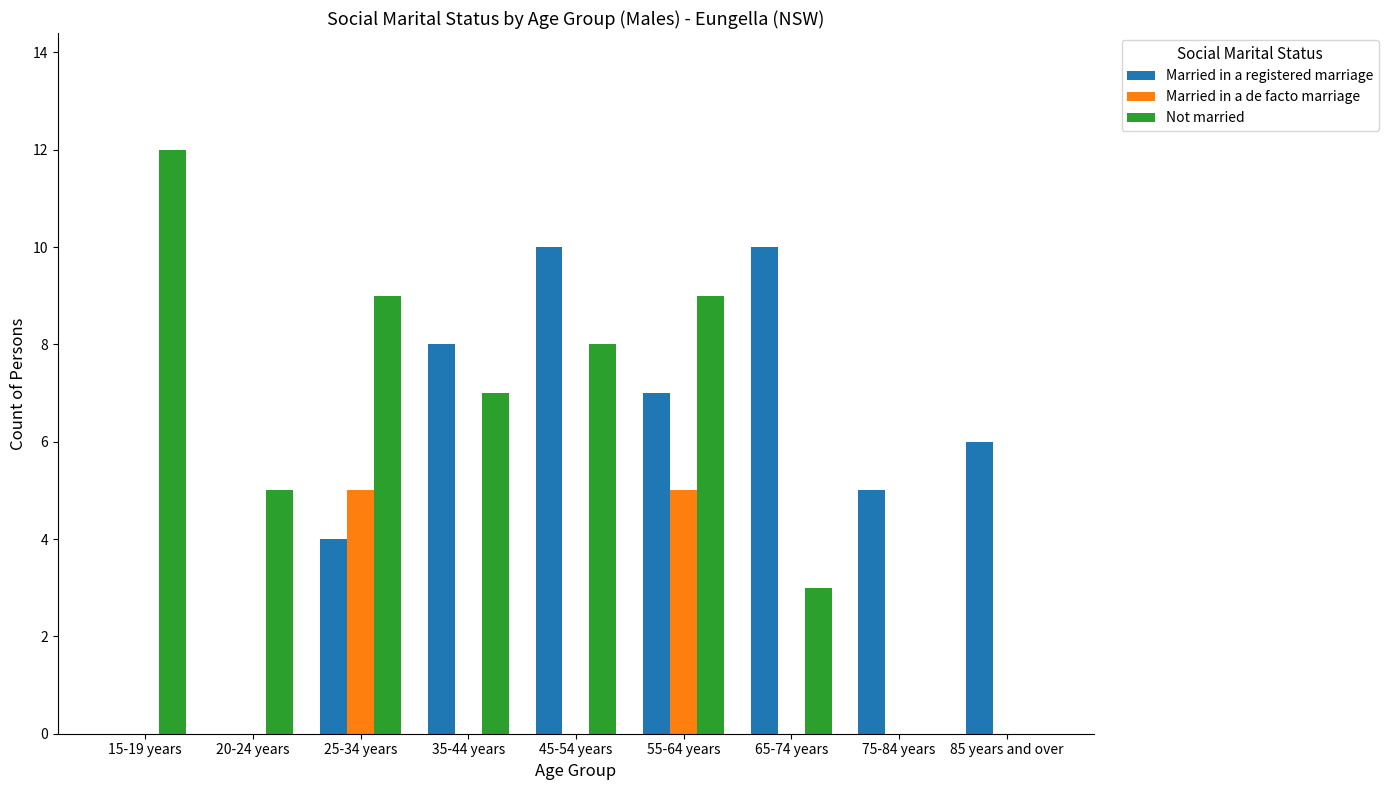

Between 20-24 years and 35-44 years, which series saw the biggest shift?

Married in a registered marriage